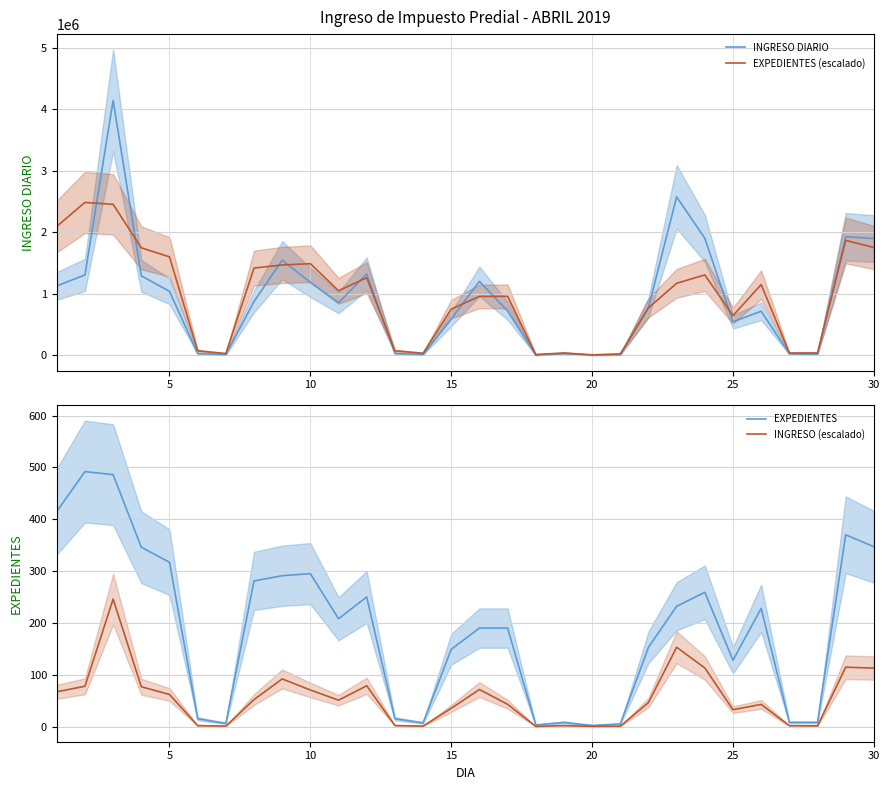

True or false: INGRESO DIARIO and INGRESO (escalado) cross at least once.

False